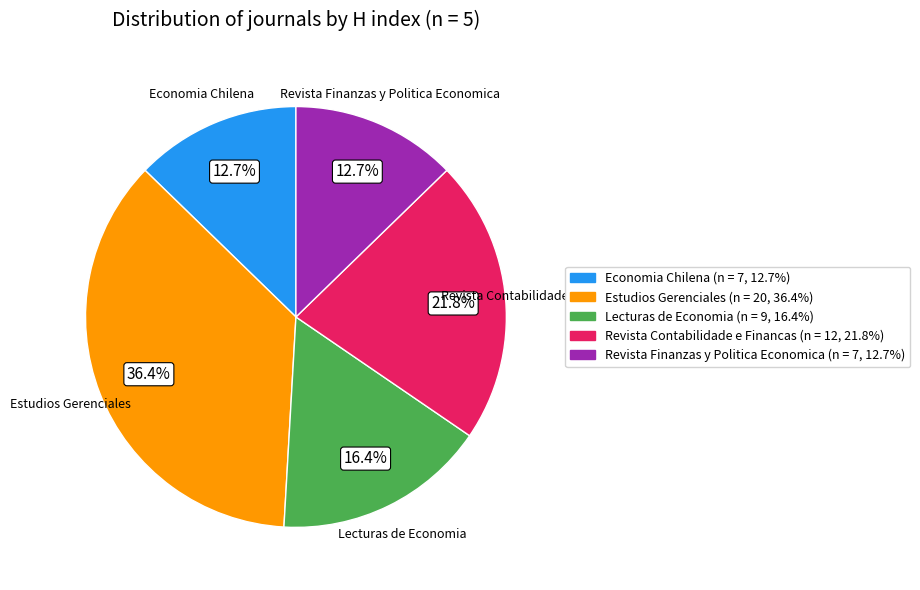

How much of the chart is everything except Estudios Gerenciales?

63.6%